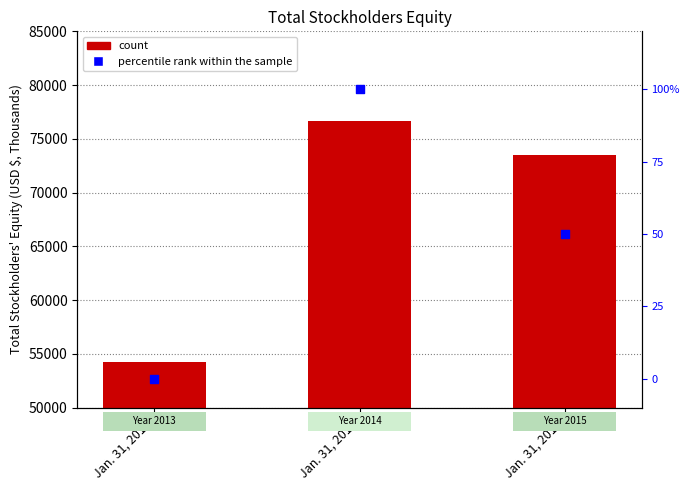

Which series has the largest total across all categories?

Total Equity